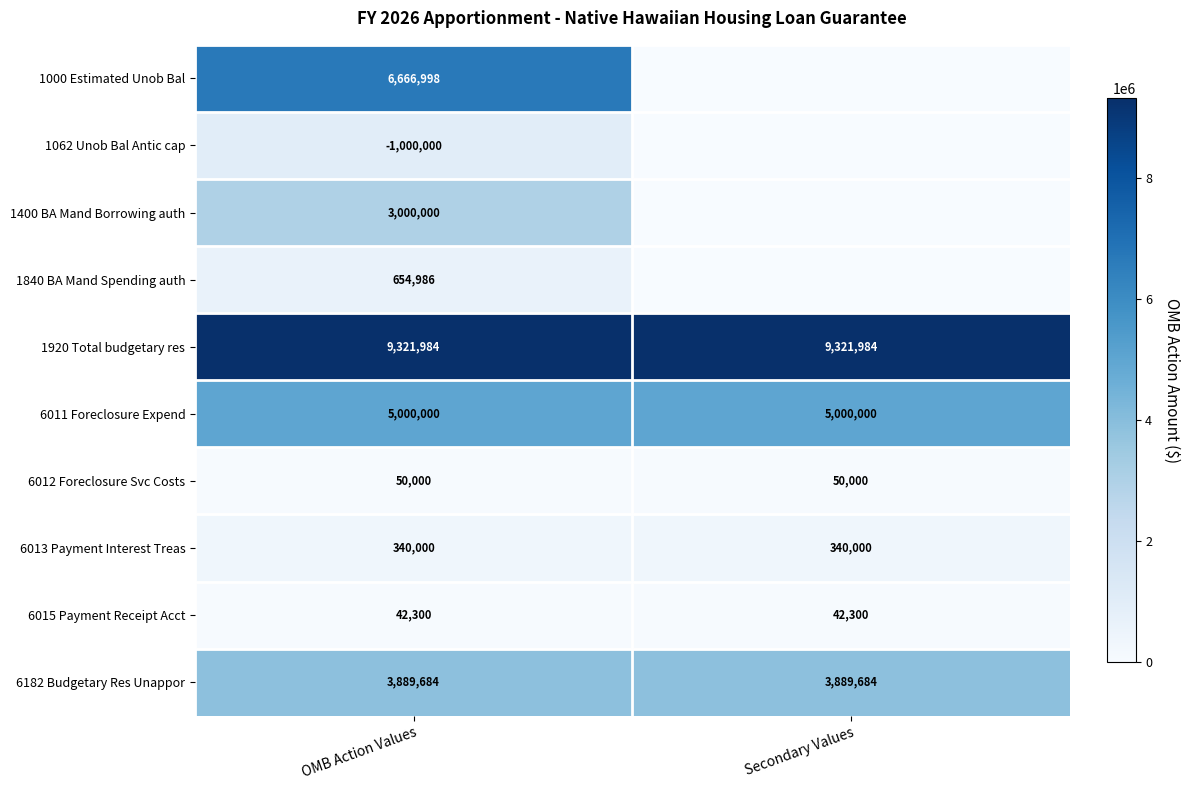

Rank the series at OMB Action Values from lowest to highest value.

1062 Unob Bal Antic cap, 6015 Payment Receipt Acct, 6012 Foreclosure Svc Costs, 6013 Payment Interest Treas, 1840 BA Mand Spending auth, 1400 BA Mand Borrowing auth, 6182 Budgetary Res Unappor, 6011 Foreclosure Expend, 1000 Estimated Unob Bal, 1920 Total budgetary res